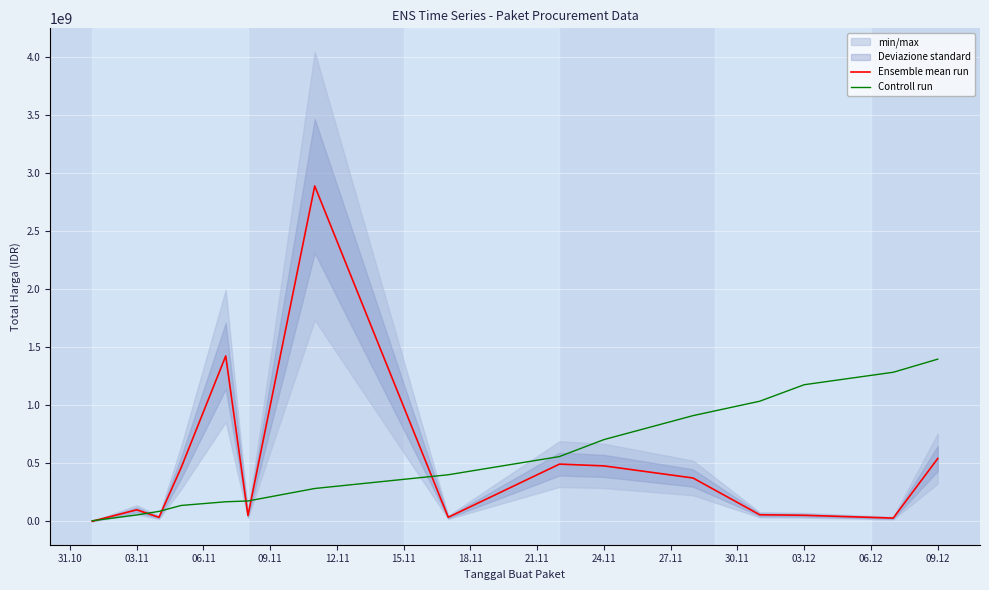

What is the approximate value of Controll run at 09.12?

1398170000